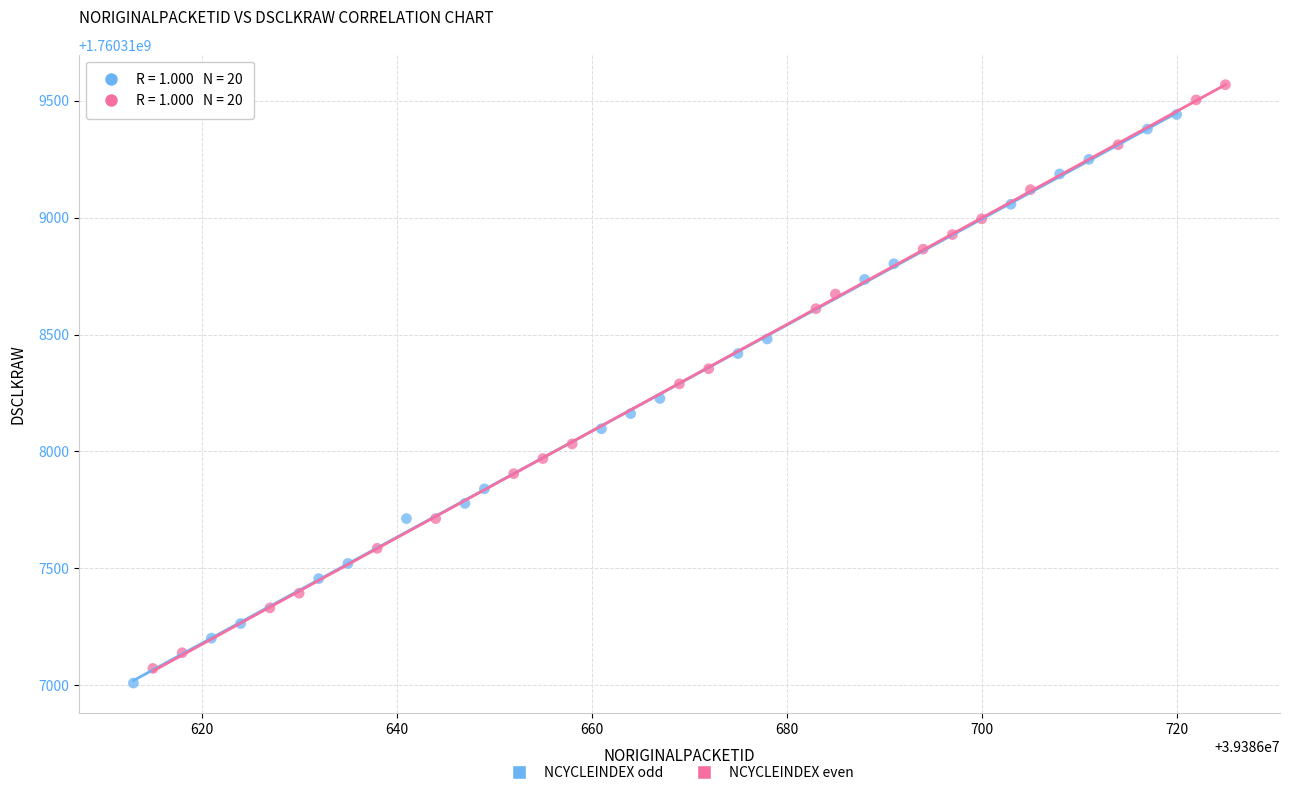

Which series reaches the minimum Y coordinate?

NCYCLEINDEX odd